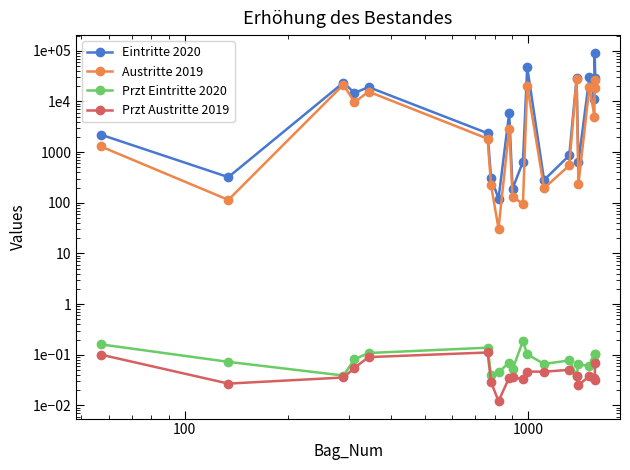

At how many categories does at least one series exceed 73941?

1